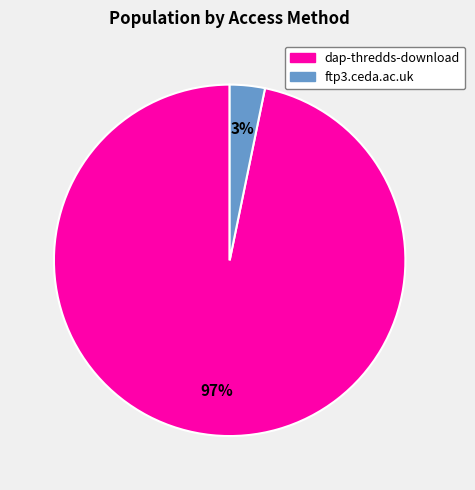

True or false: ftp3.ceda.ac.uk accounts for 11% of the total.

False